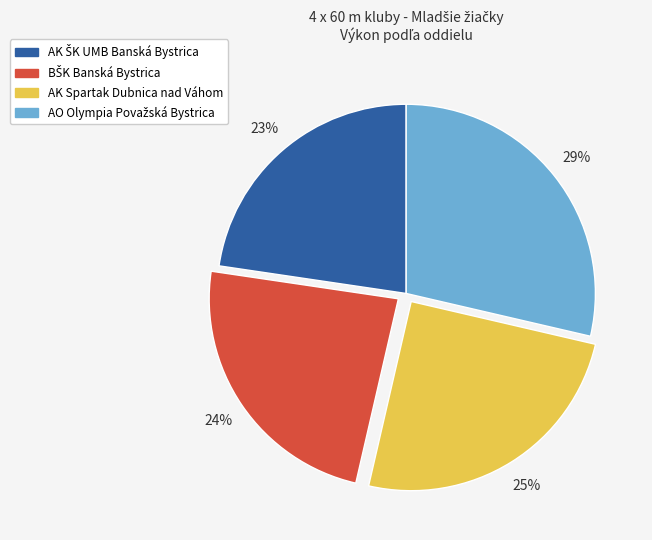

To the nearest percent, what is the average slice percentage?

25%